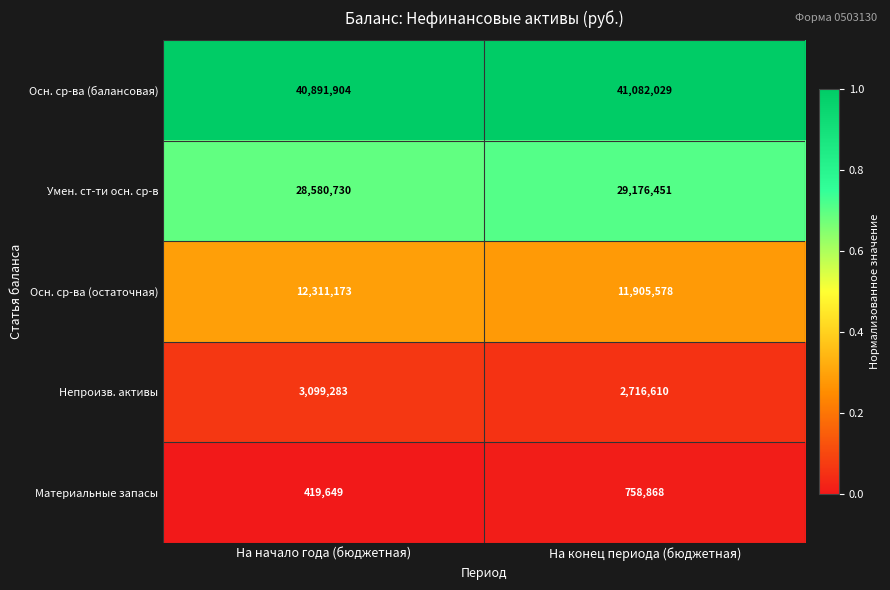

What is the sum of the Материальные запасы values at На конец периода (бюджетная) and На начало года (бюджетная)?

1178517